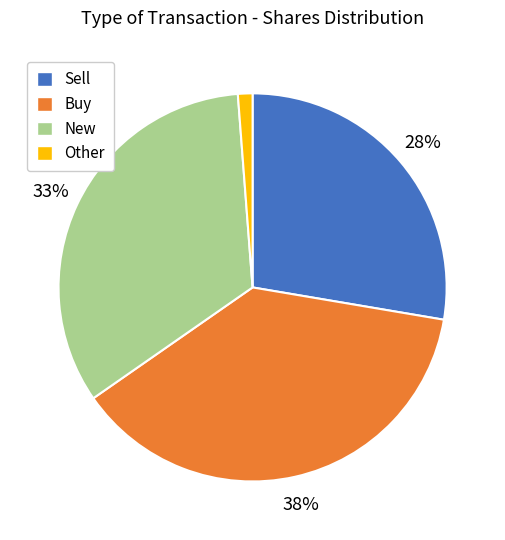

The Sell slice represents 36% of the pie. True or false?

False